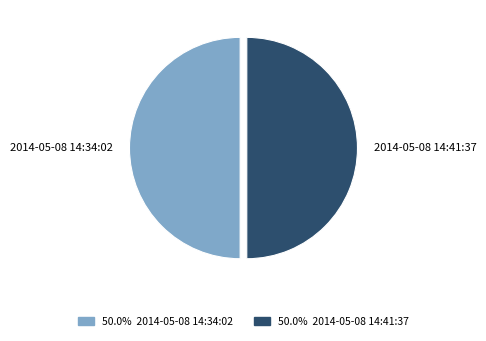

How many slices are in this pie chart?

2